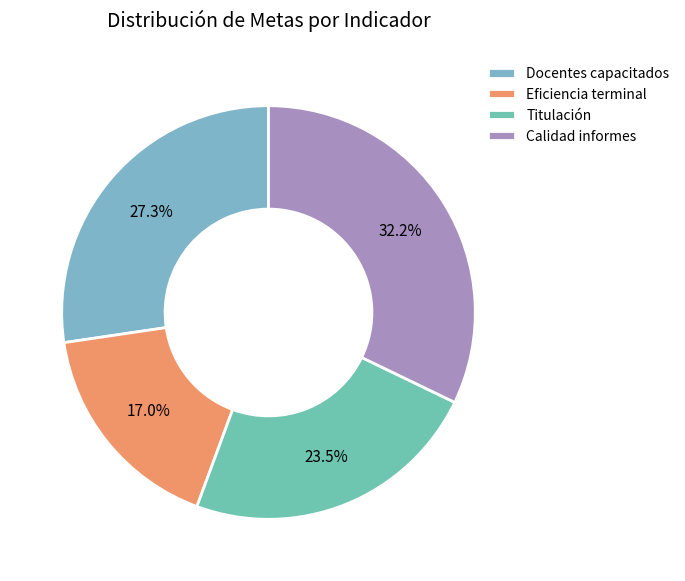

Is there a majority slice in this chart?

No